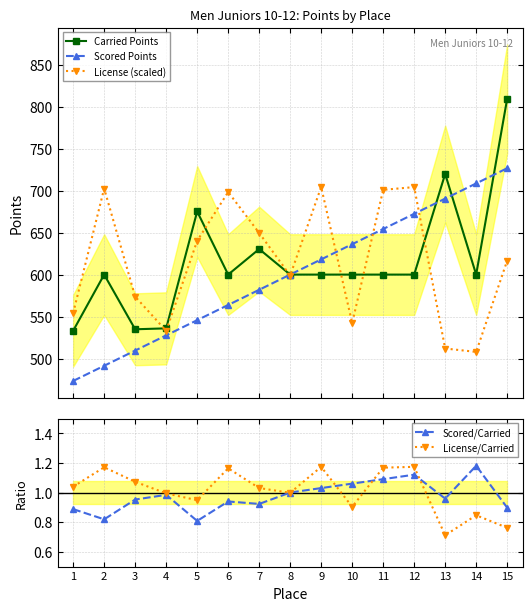

What are all the series names shown in the legend?

Carried Points, Scored Points, License (scaled), Scored/Carried, License/Carried